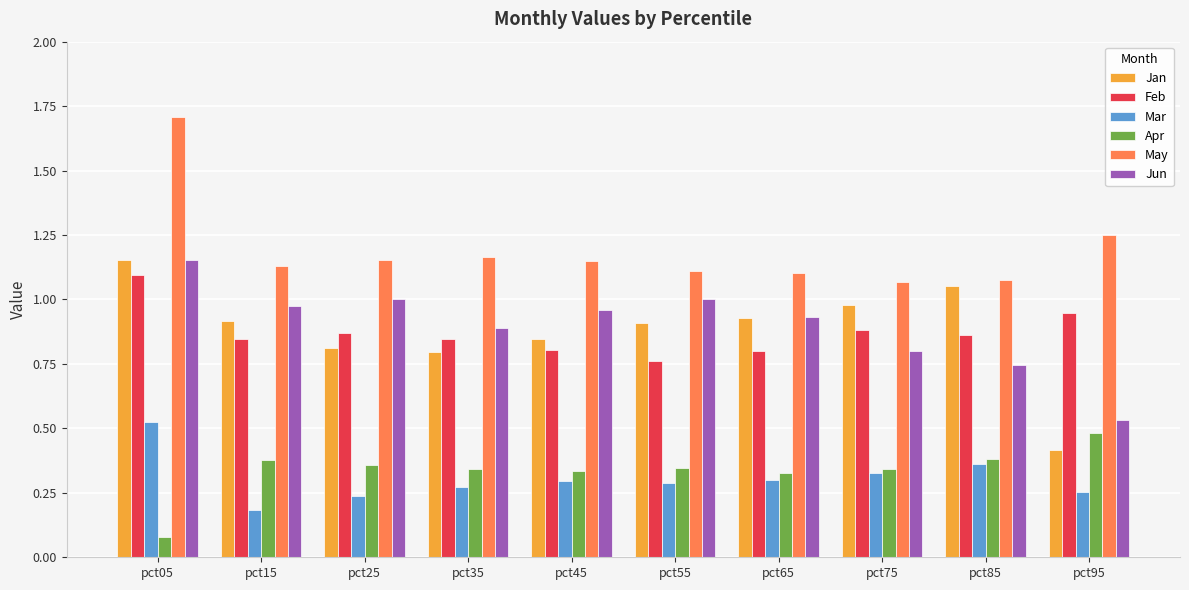

Which series has the widest spread of values?

Jan